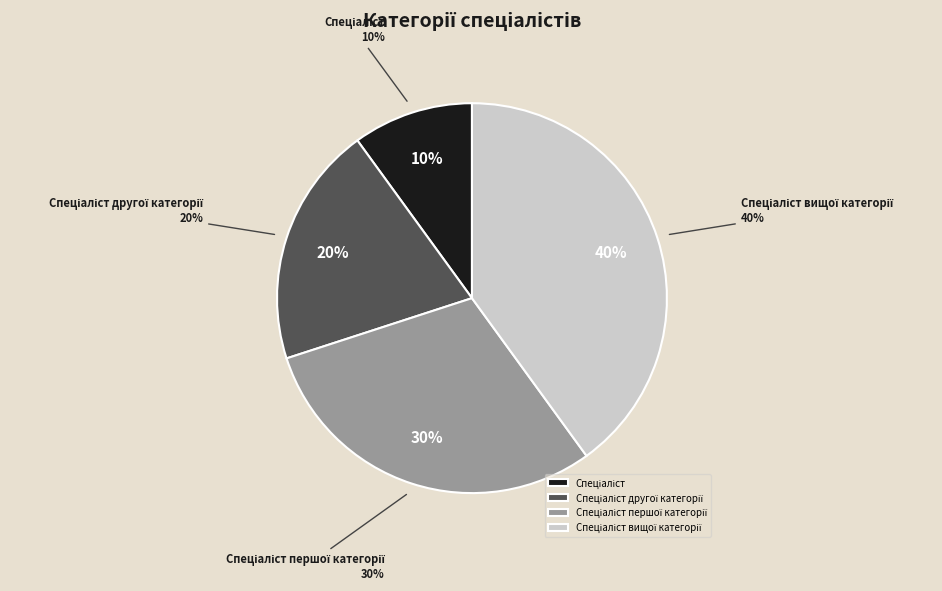

To the nearest percent, what portion does Спеціаліст represent?

10%